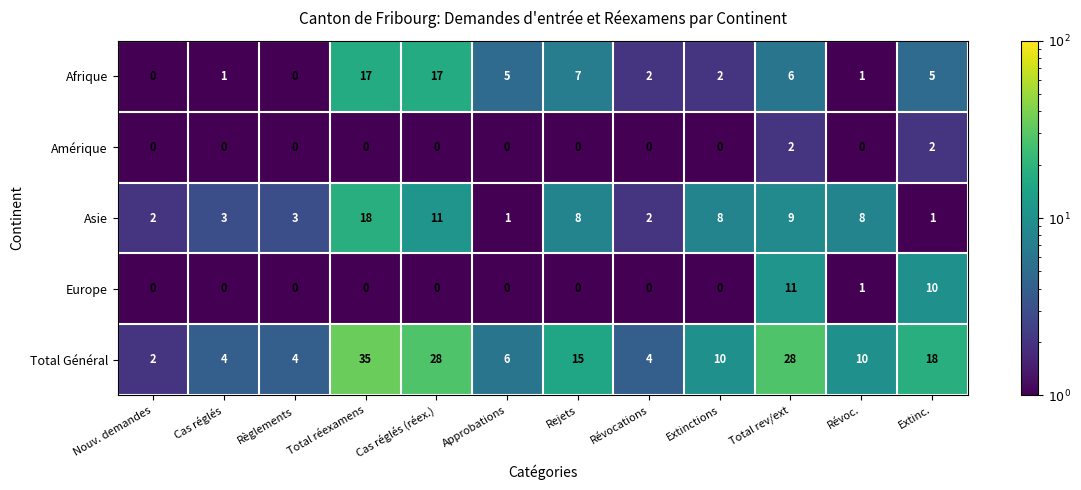

At which category is the sum across all series the highest?

Total réexamens